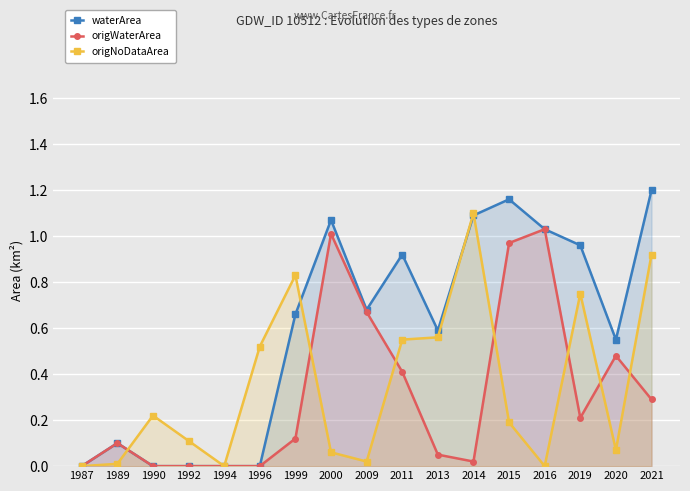

How many lines are shown in the chart?

3